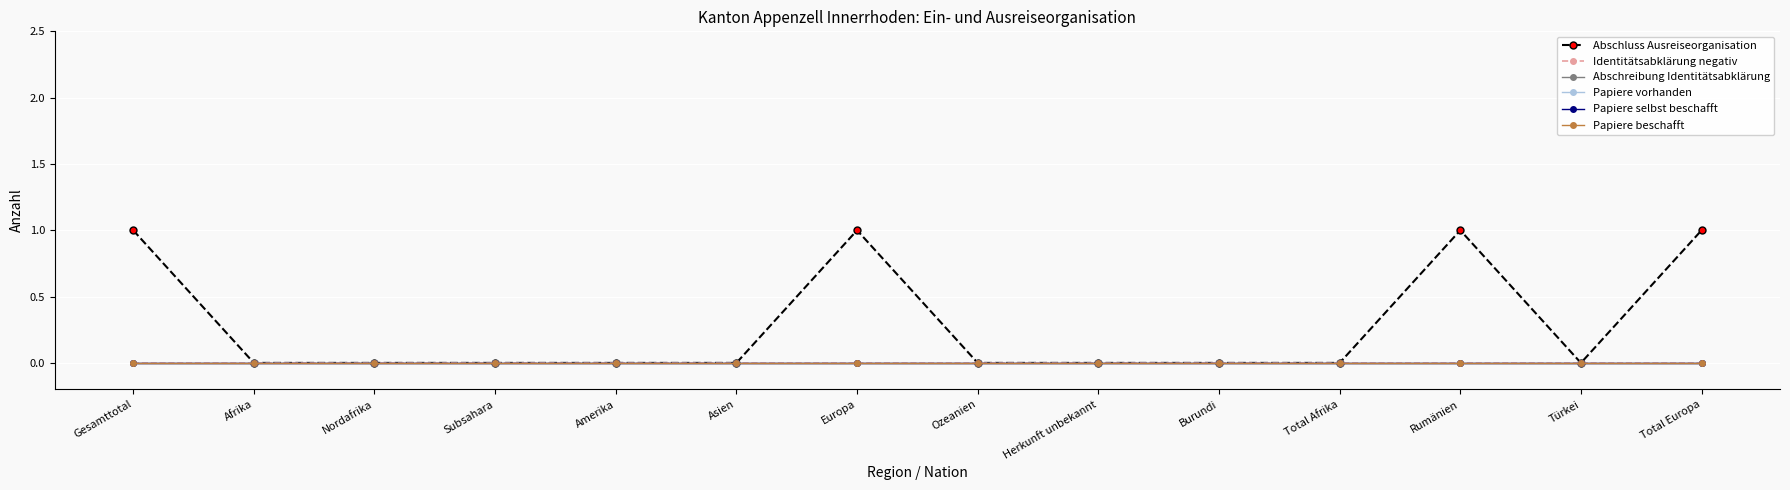

What position from the left is Asien?

6